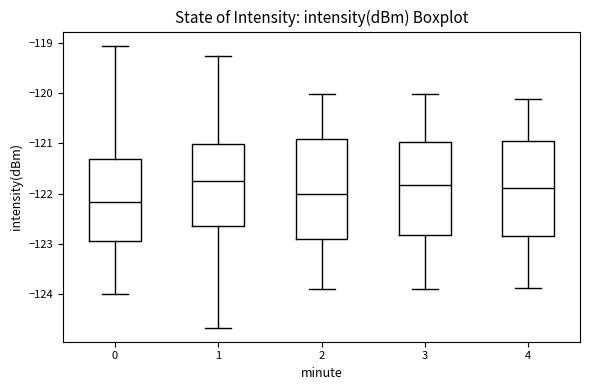

Which box has the lowest median line?

0